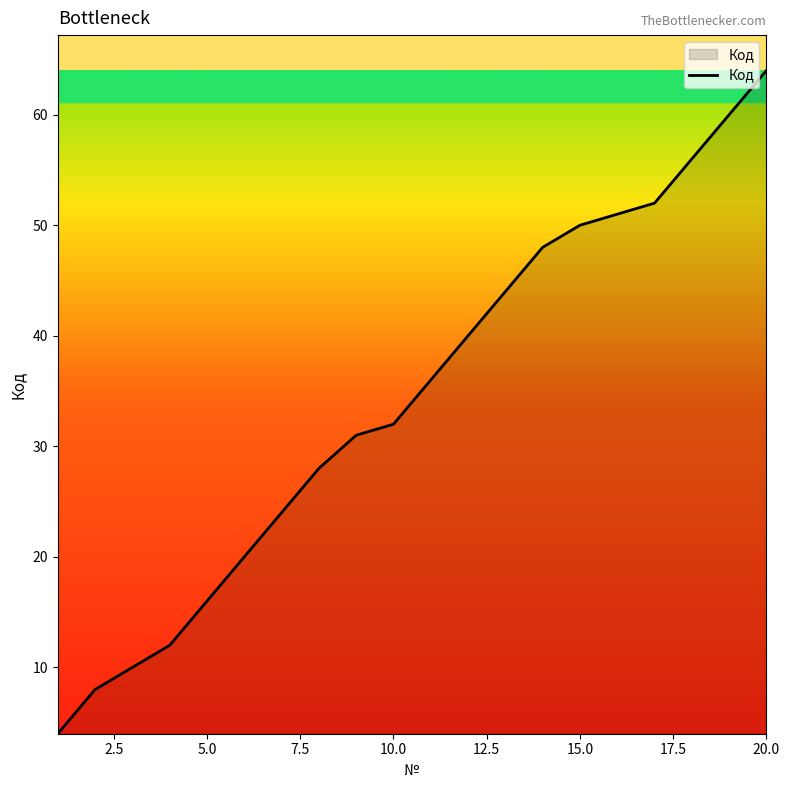

True or false: there are more than 1 points higher than both neighbors.

False